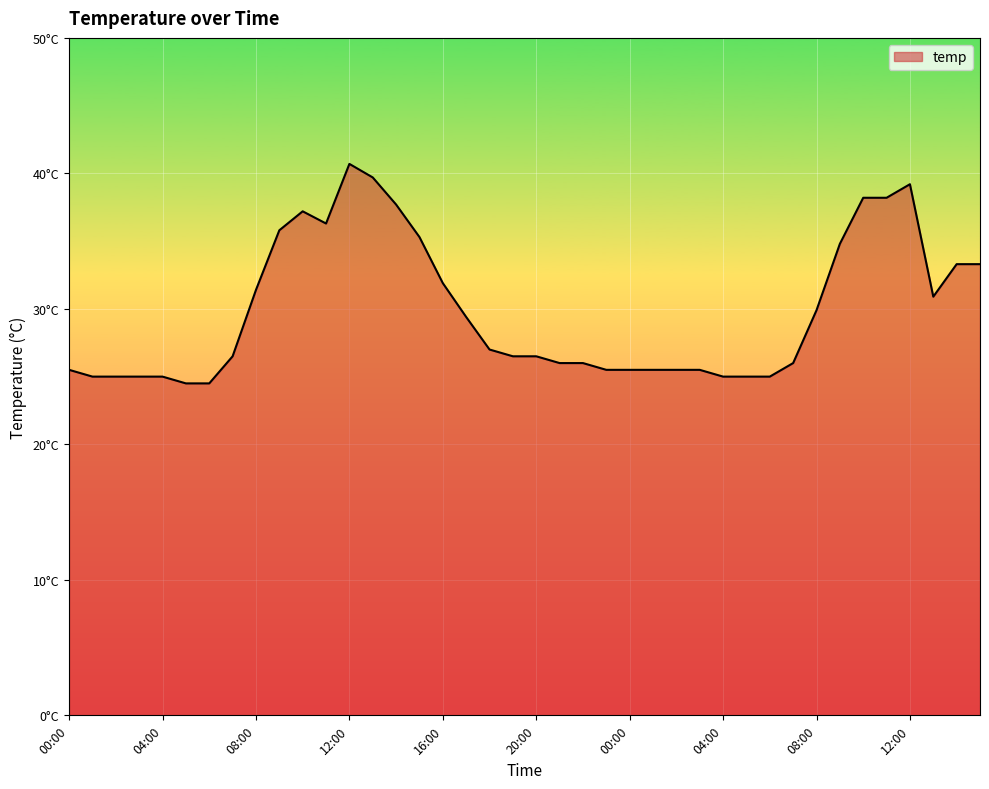

Is this an area chart (filled region under the line)?

Yes